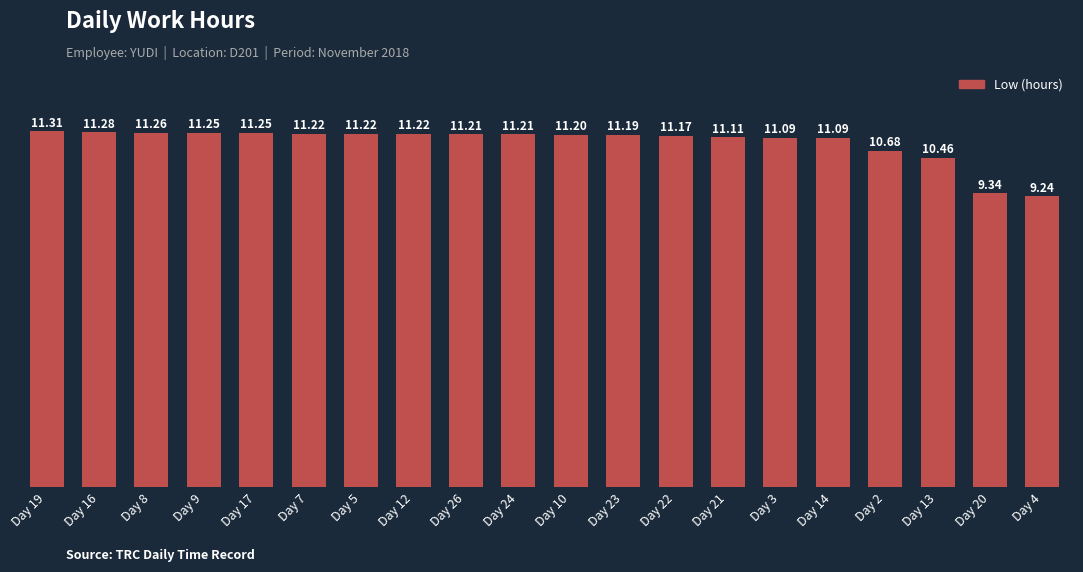

What is the difference between the maximum and minimum values?

2.1